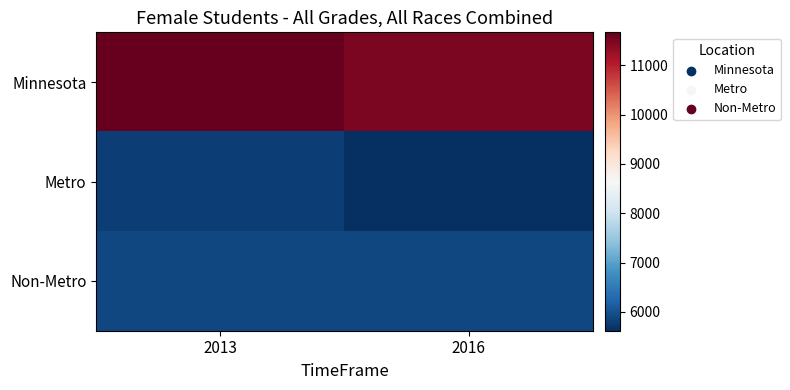

Which has a higher value, 2016 or 2013?

2013